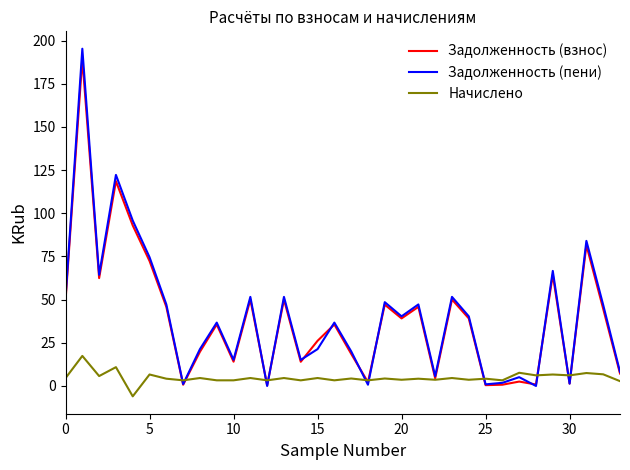

What is the smallest value displayed?

-6.0